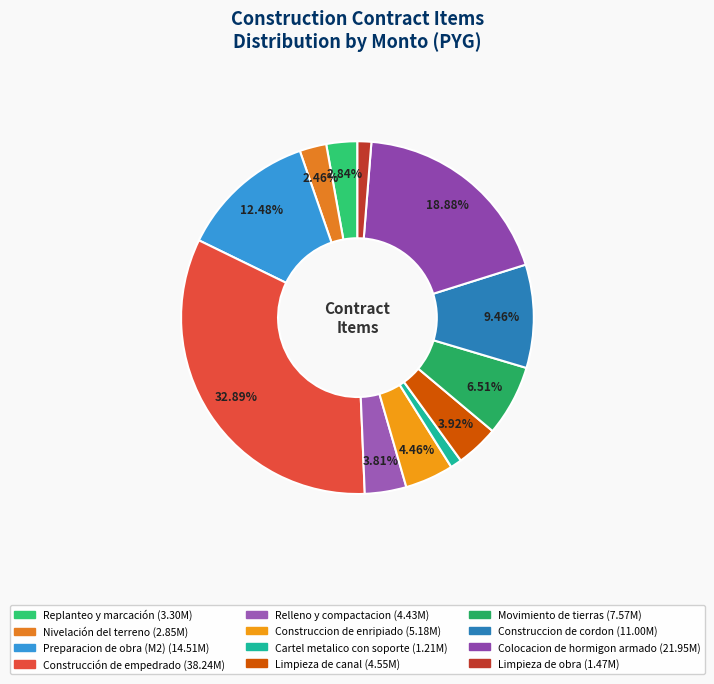

Approximately how many times larger is the value at Nivelación del terreno compared to Construccion de enripiado?

0.6